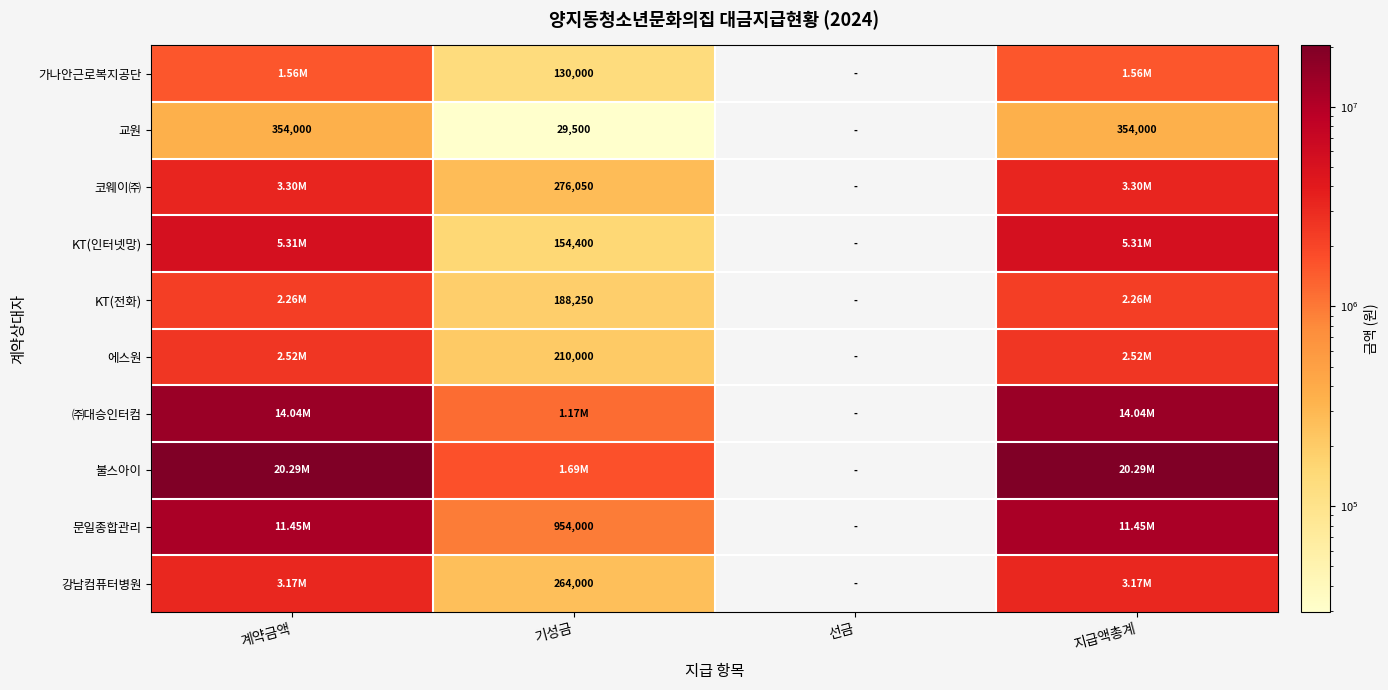

What value does the ㈜대승인터컴 series have at 지급액총계?

14040000